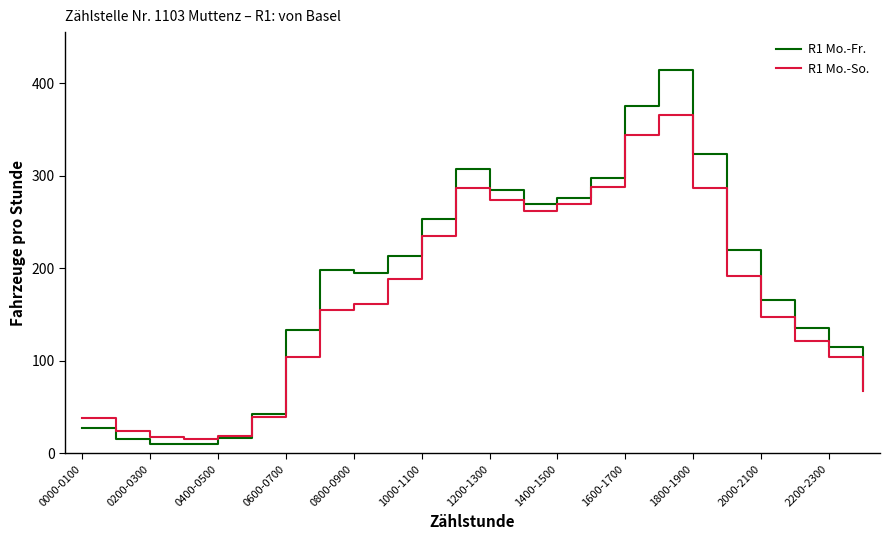

At how many categories does at least one series exceed 49?

18